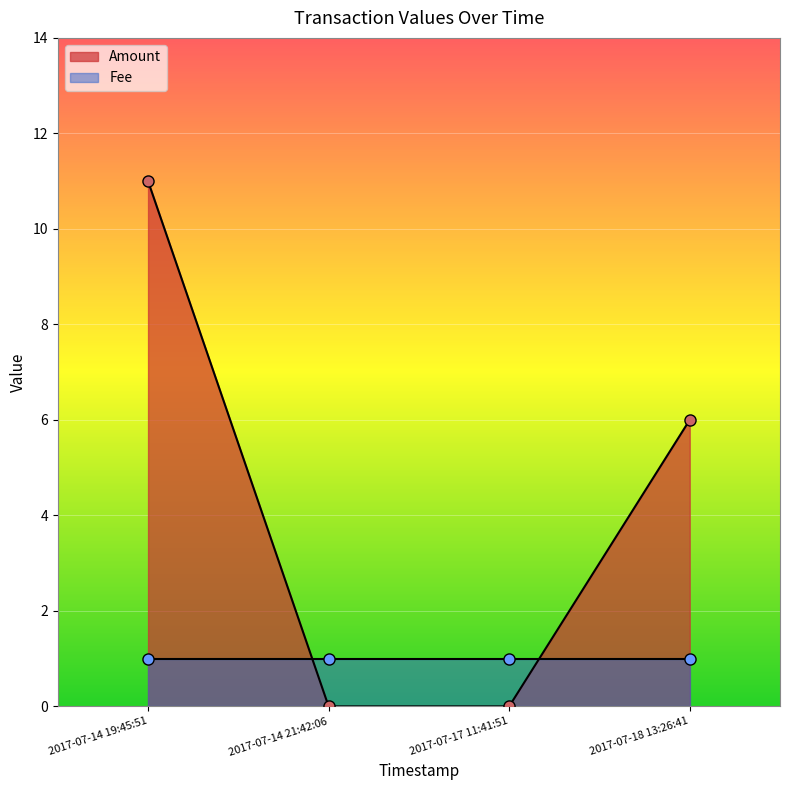

What is the label of the 1st point from the right?

2017-07-14 19:45:51